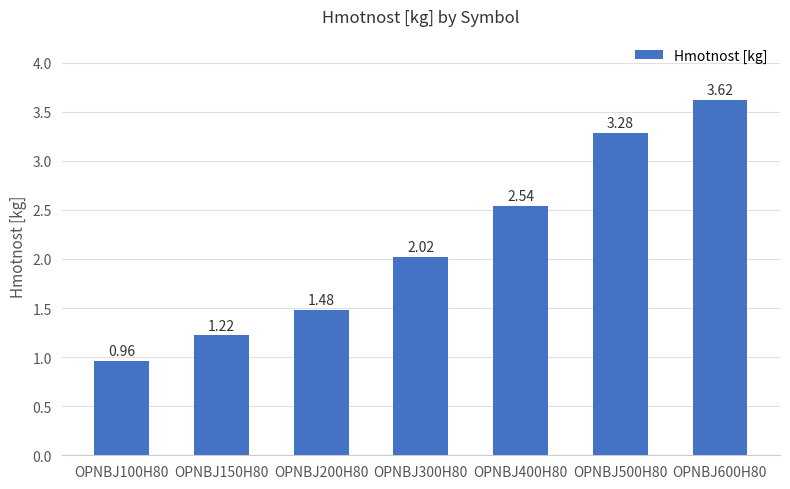

What is the label of the 1st bar from the left?

OPNBJ100H80